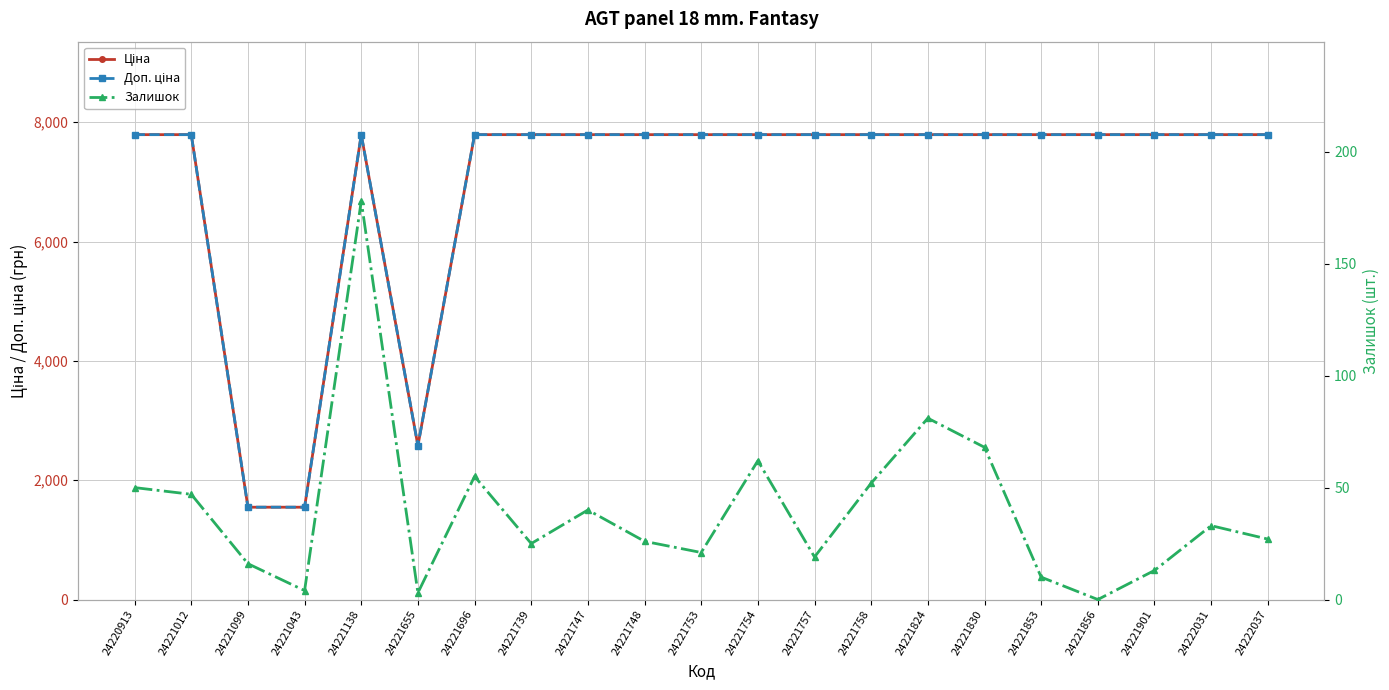

What is the minimum value for Ціна?

1547.7